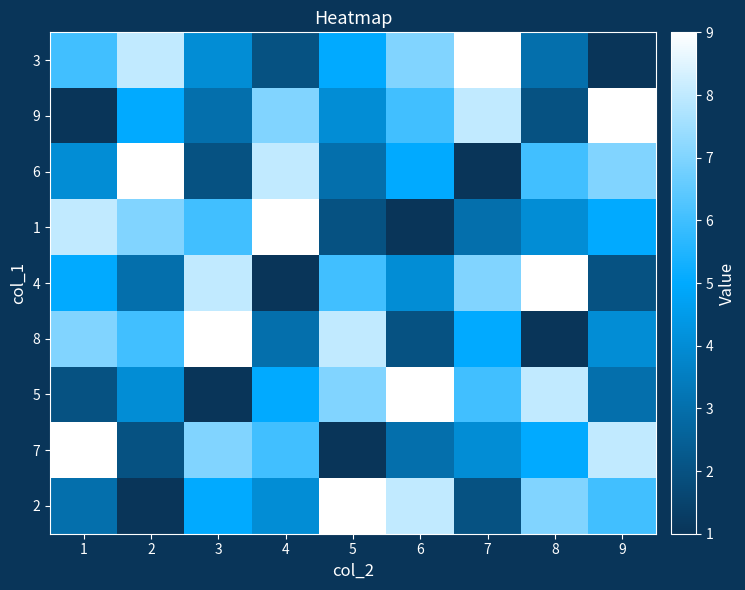

Which series has the widest spread of values?

3